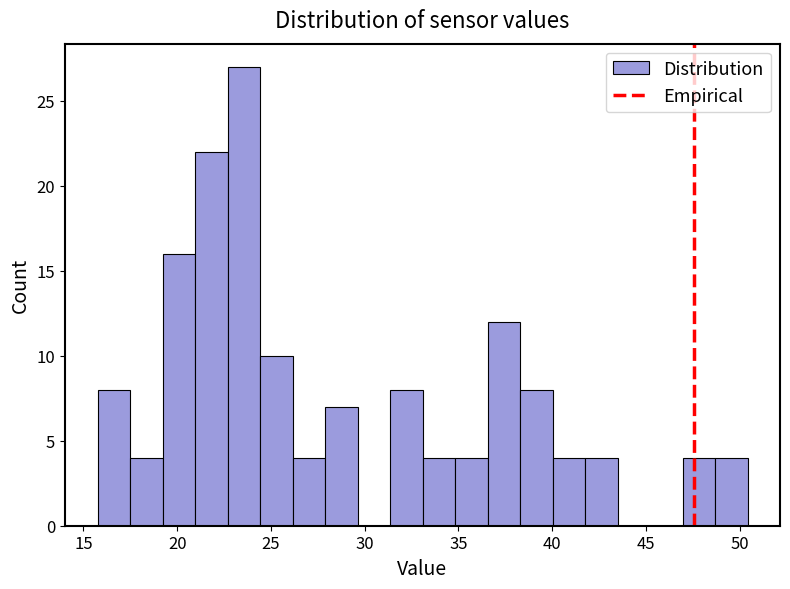

Around what value on the x-axis is the tallest bar? Give the approximate position of its centre, as read against the axis.

23.5